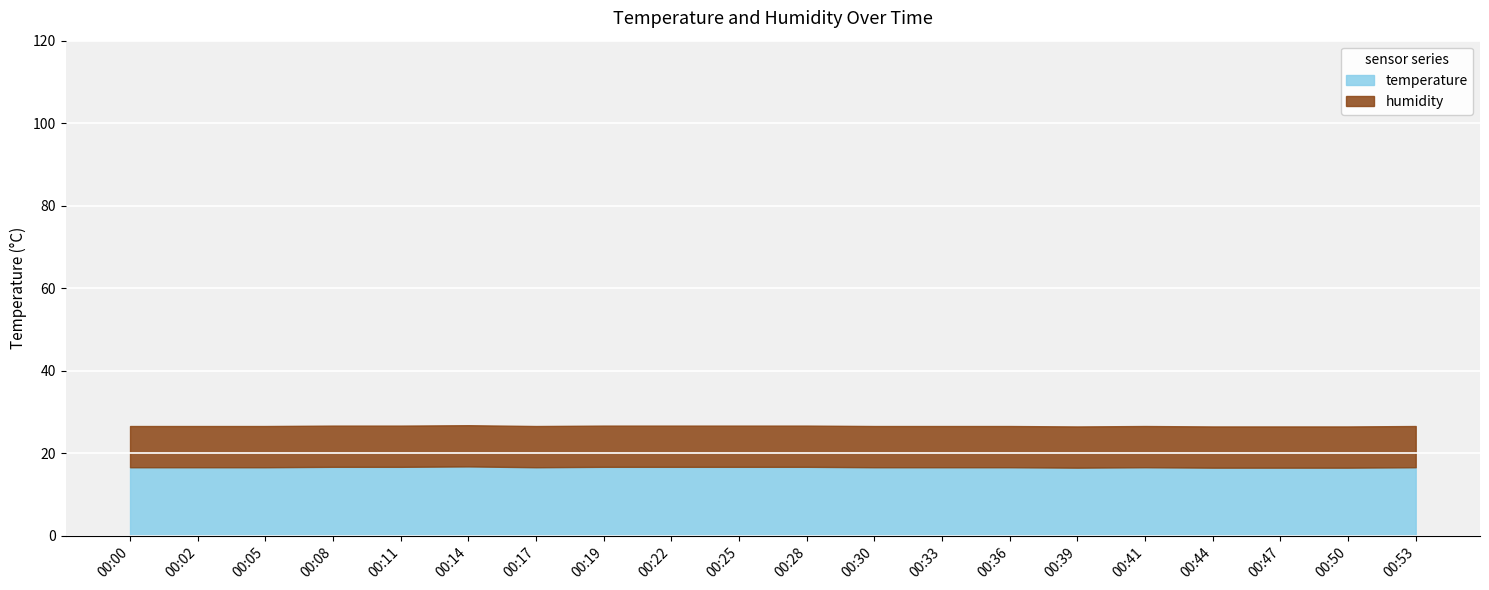

What is the difference between the second highest and minimum values?

0.2